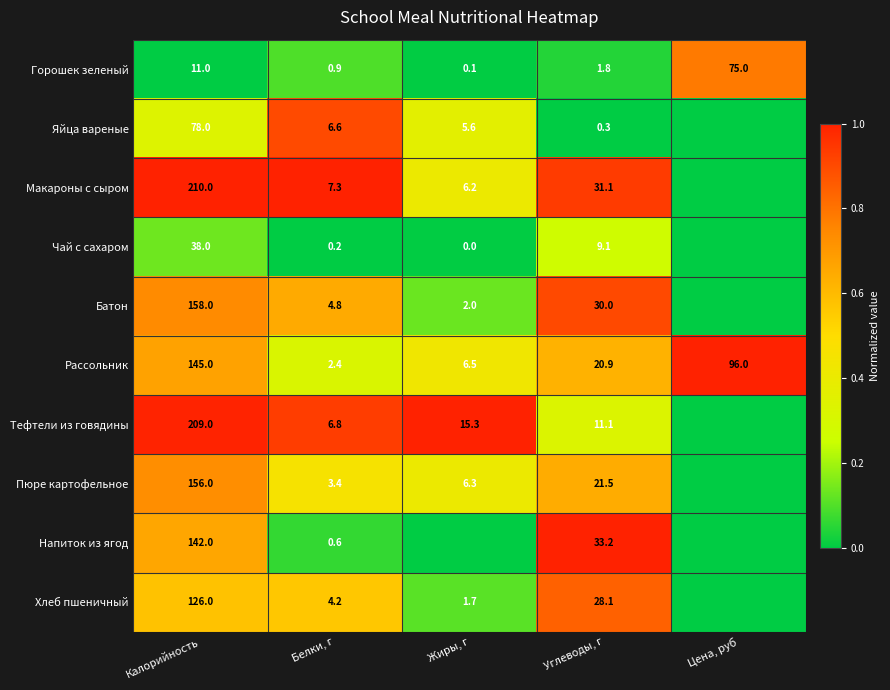

At Белки, г, list the series in order from largest to smallest.

Макароны с сыром, Тефтели из говядины, Яйца вареные, Батон, Хлеб пшеничный, Пюре картофельное, Рассольник, Горошек зеленый, Напиток из ягод, Чай с сахаром